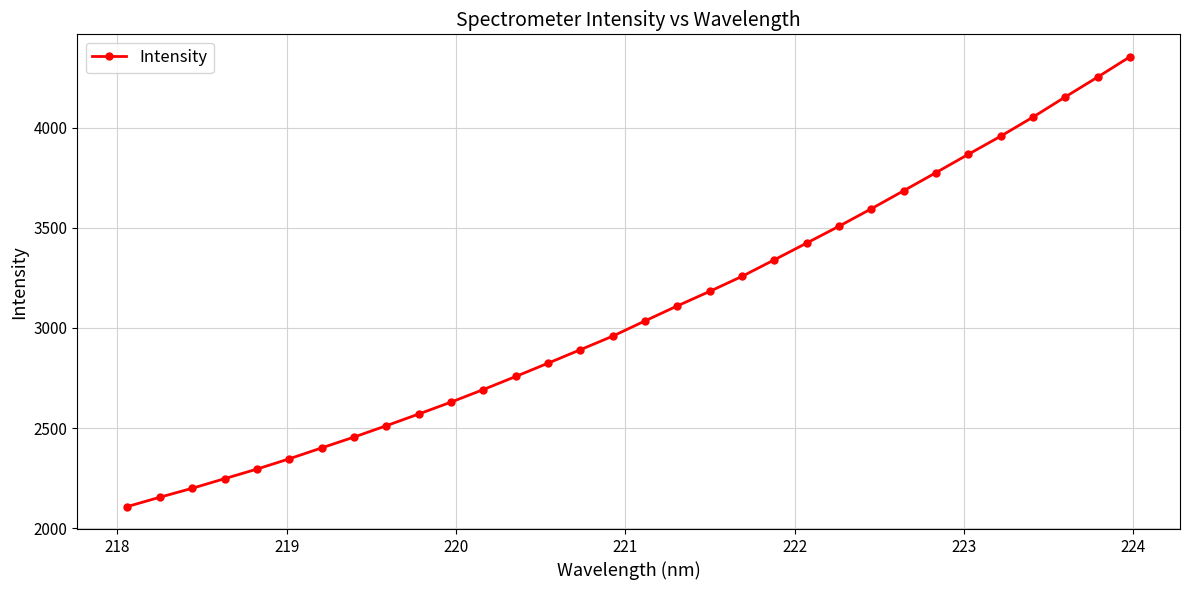

What is the average value?

3081.0